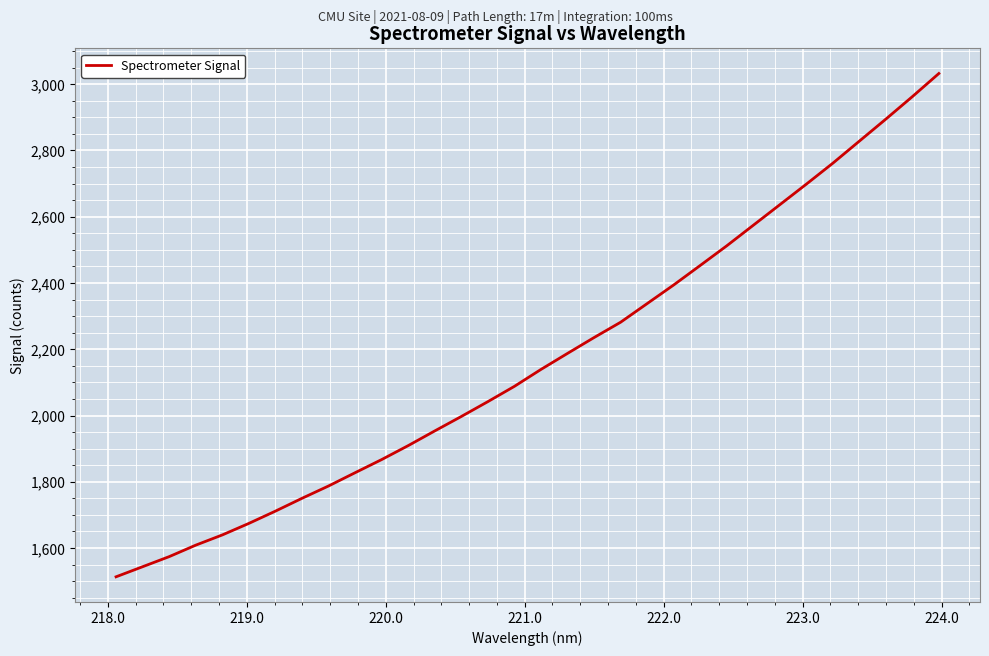

True or false: the data has more than 2 interior local peaks.

False